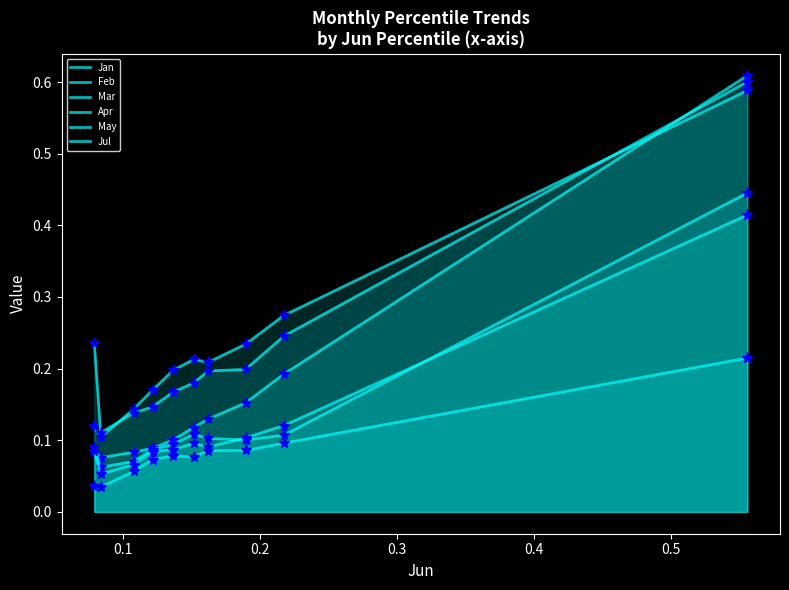

The value of Mar at 0.2 is 0.1. True or false?

True